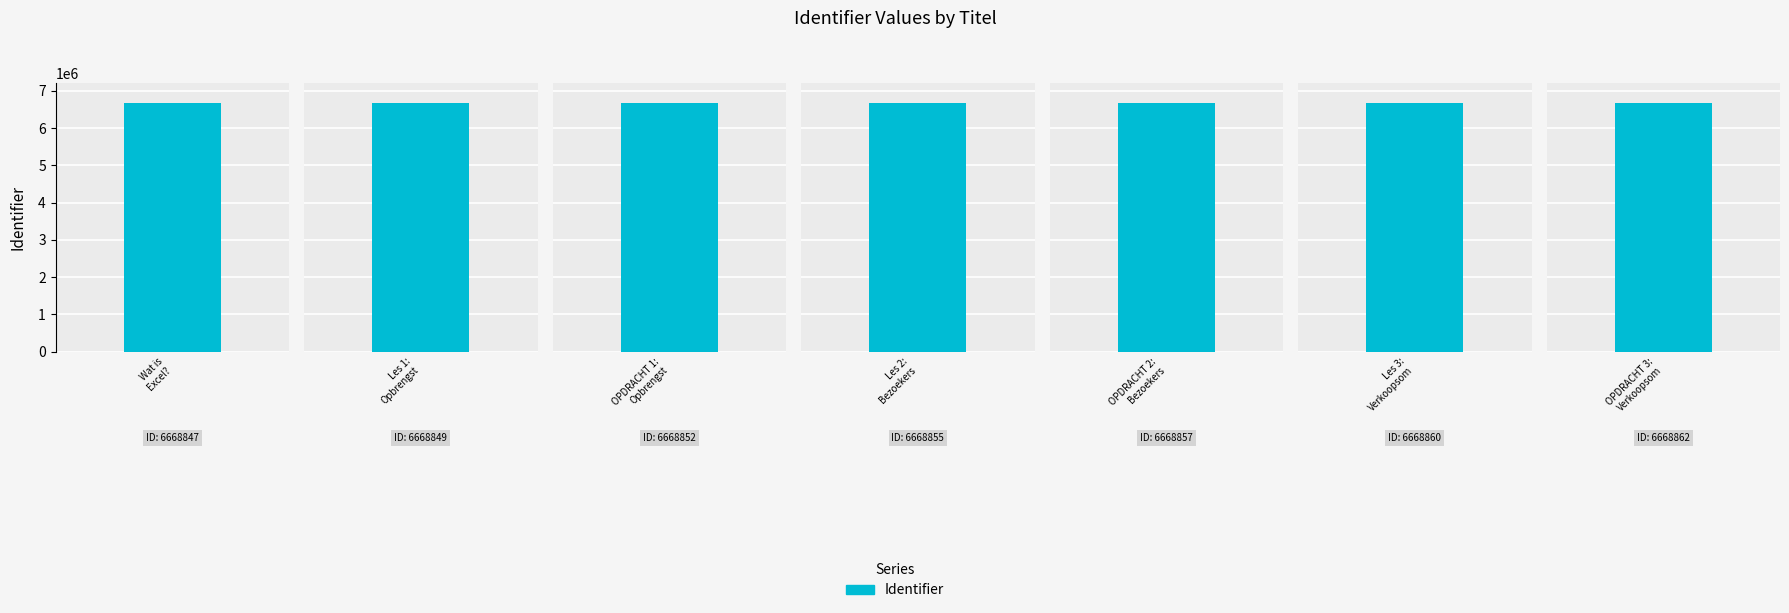

Rank the categories by value from highest to lowest.

OPDRACHT 3: Verkoopsom, Les 3: Verkoopsom, OPDRACHT 2: Bezoekers, Les 2: Bezoekers, OPDRACHT 1: Opbrengst, Les 1: Opbrengst, Wat is Excel?